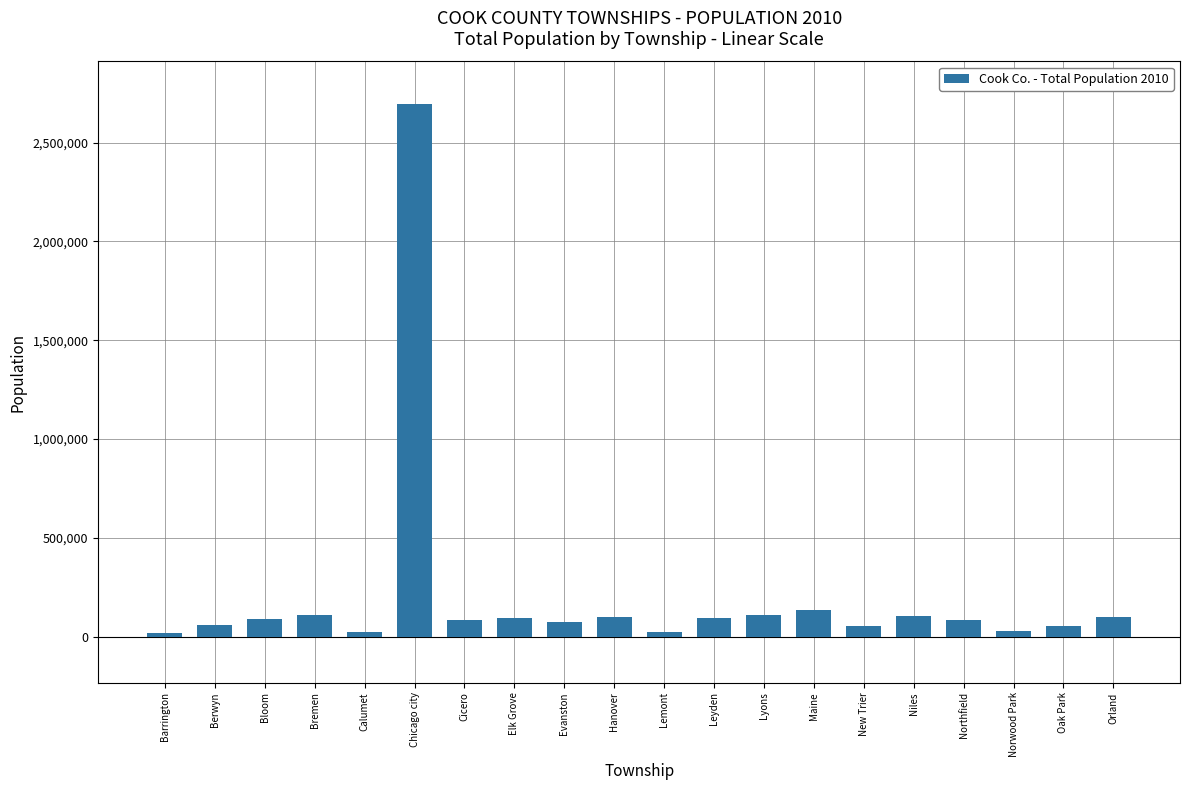

What is the sum of the values at Berwyn and Northfield?

141759